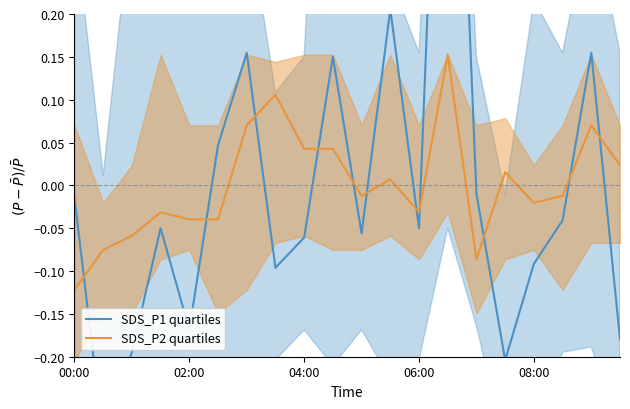

The SDS_P2 quartiles series shows -0.1 at 02:00. True or false?

False